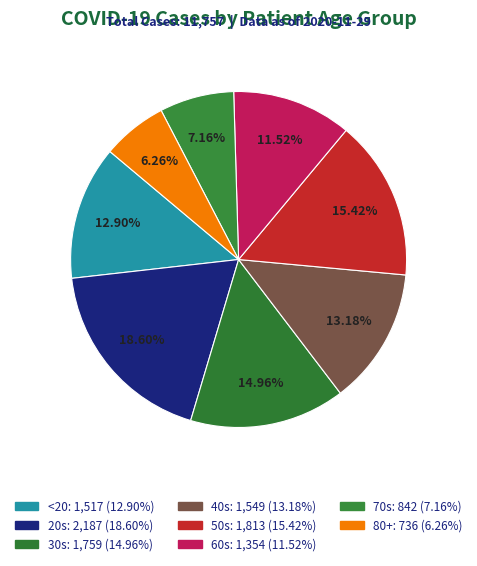

Count the number of slices in the pie.

8